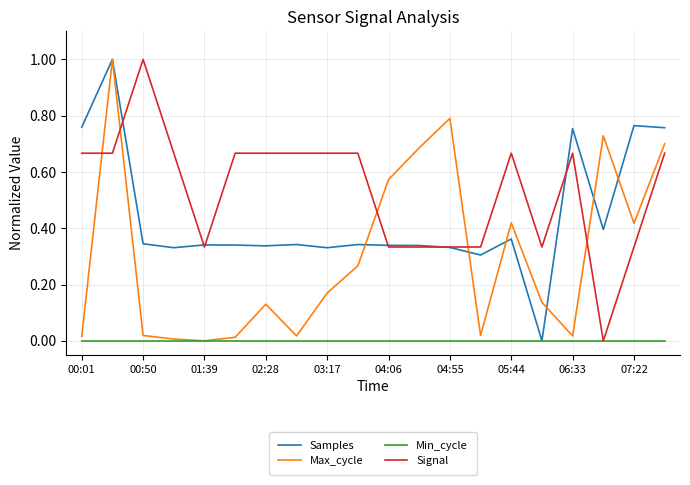

What are all the series names shown in the legend?

Samples, Max_cycle, Min_cycle, Signal